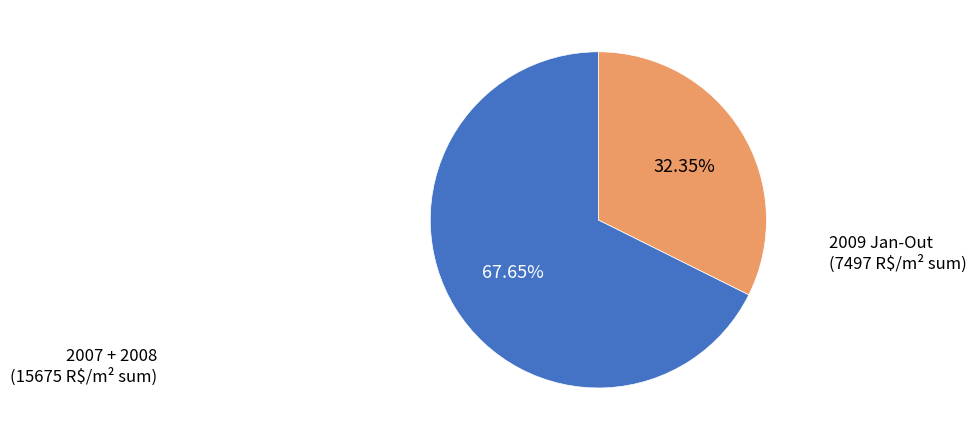

Does any single category account for the majority?

Yes